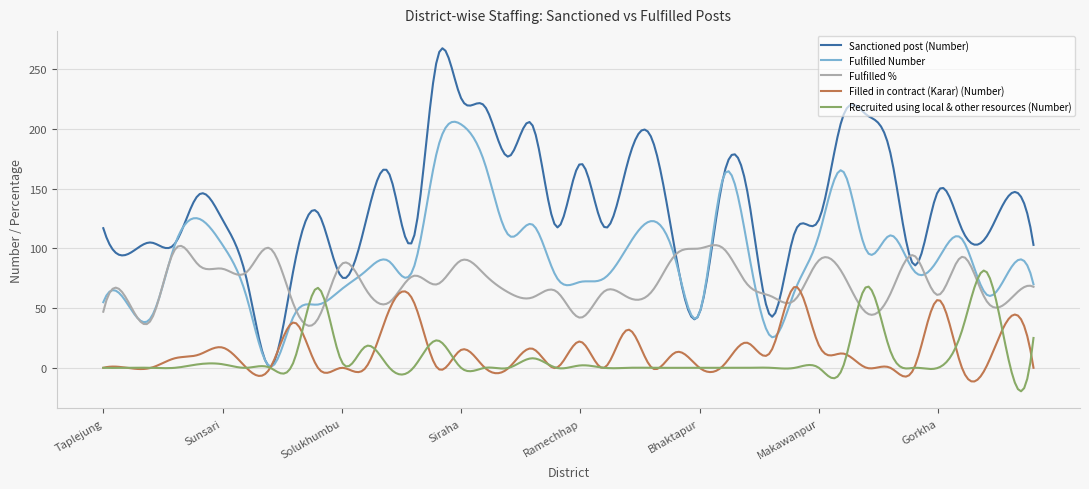

What is the maximum value shown in the chart?

267.8